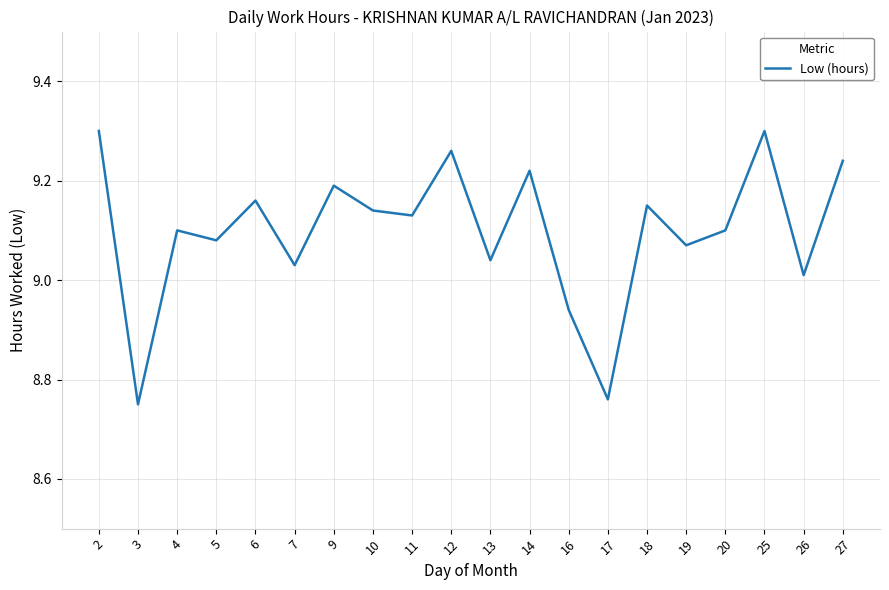

The value at 10 is 4.8. True or false?

False